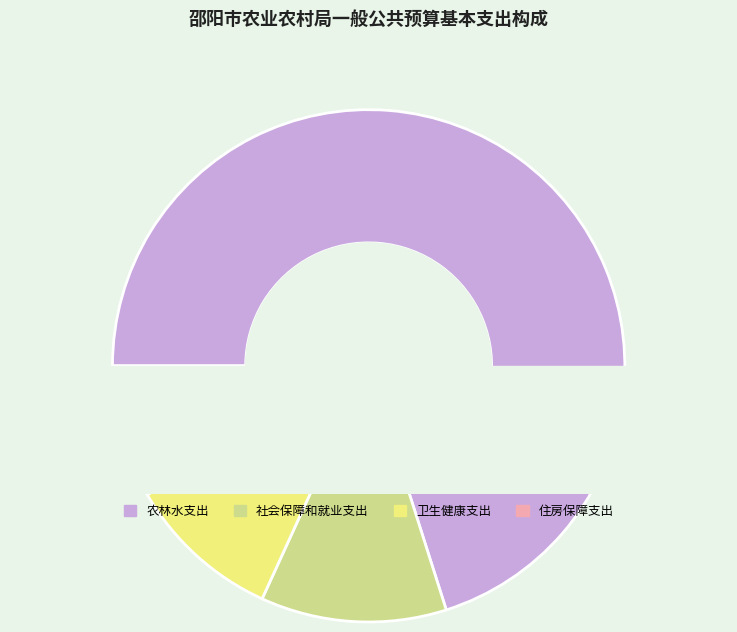

What is the smallest slice in the pie chart?

住房保障支出